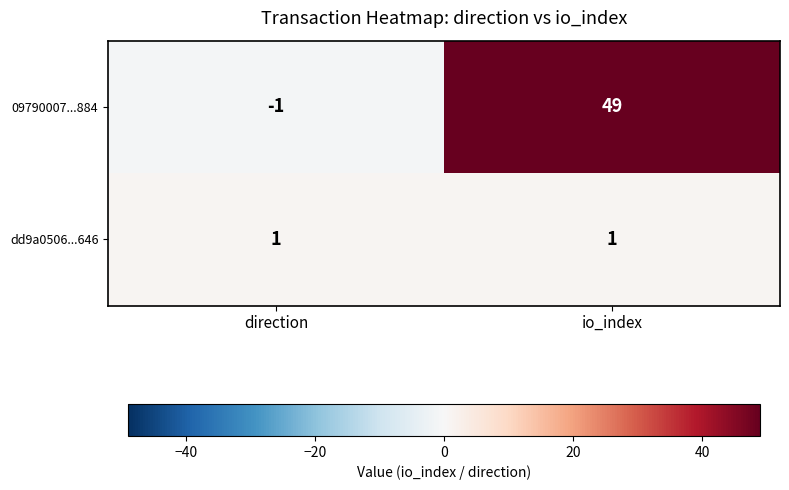

Is the value of dd9a0506...646 at io_index greater than the value of 09790007...884 at direction?

Yes